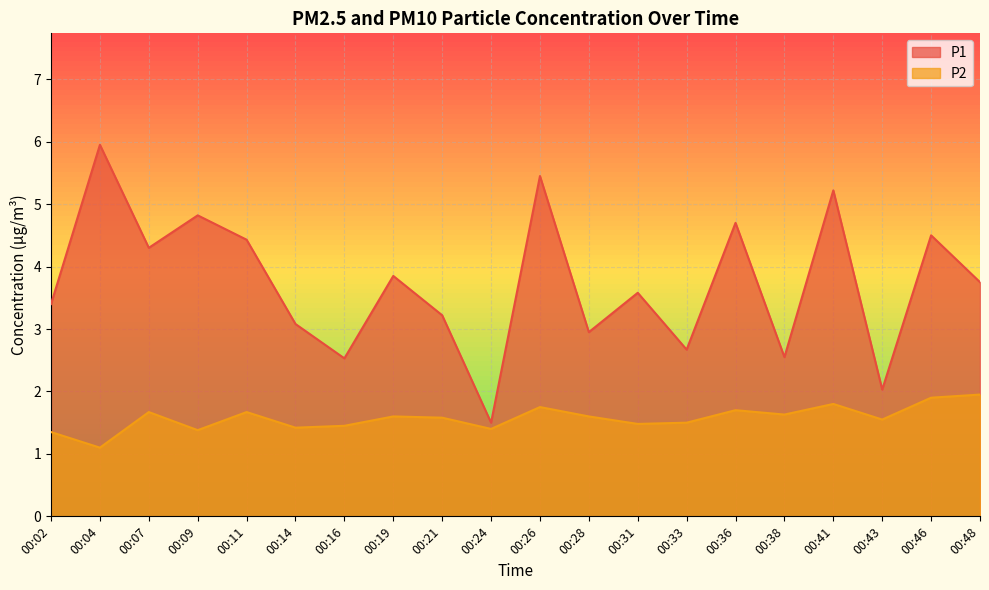

Where does the P1 series first go above 3?

00:02